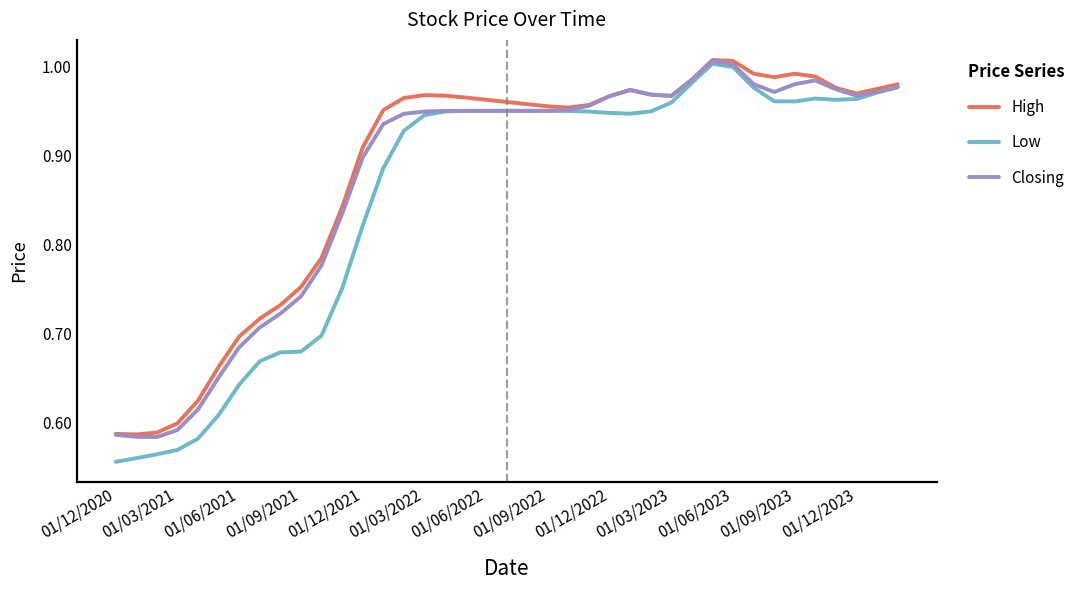

Which series has the largest range (max minus min)?

Low